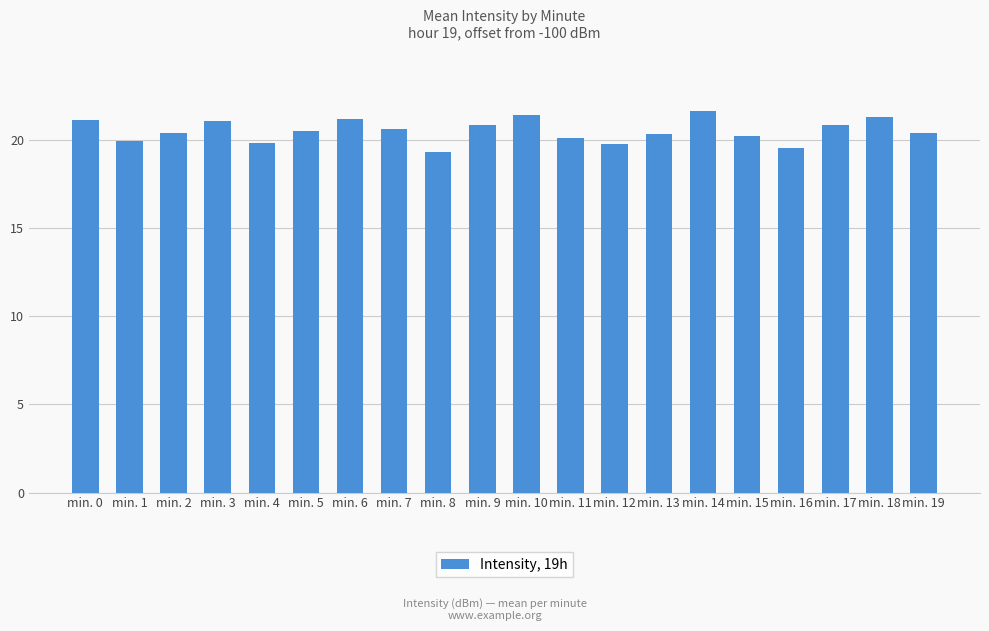

The value at min. 16 is 6.4. True or false?

False